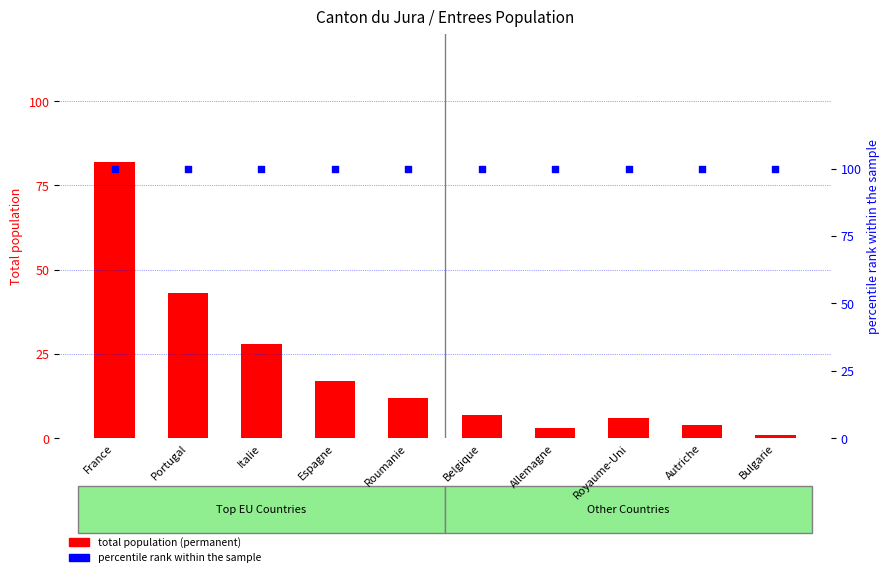

What are all the series names shown in the legend?

total population (permanent), percentile rank within the sample